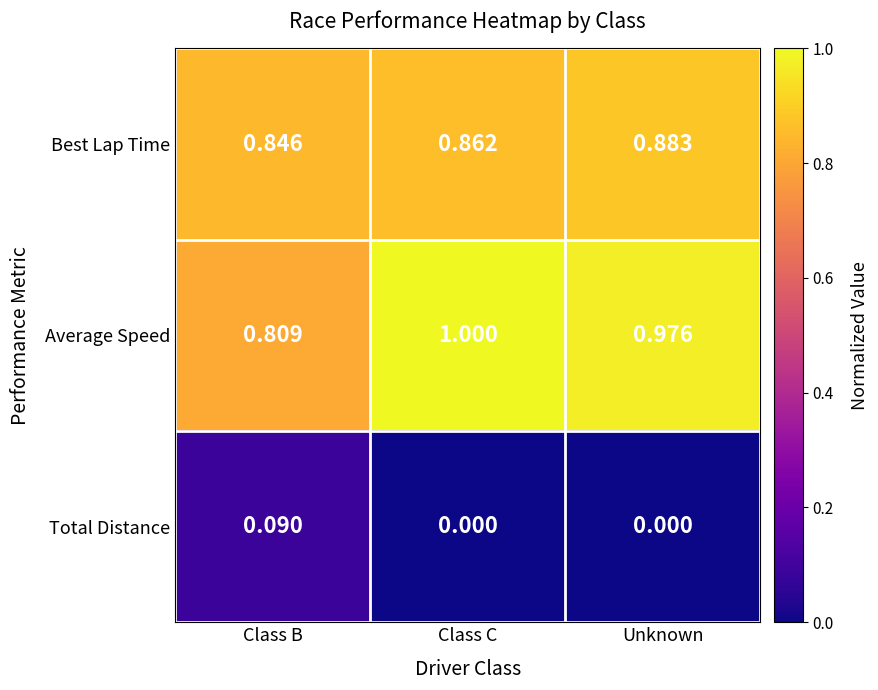

Which series changed the most between Class B and Unknown?

Average Speed